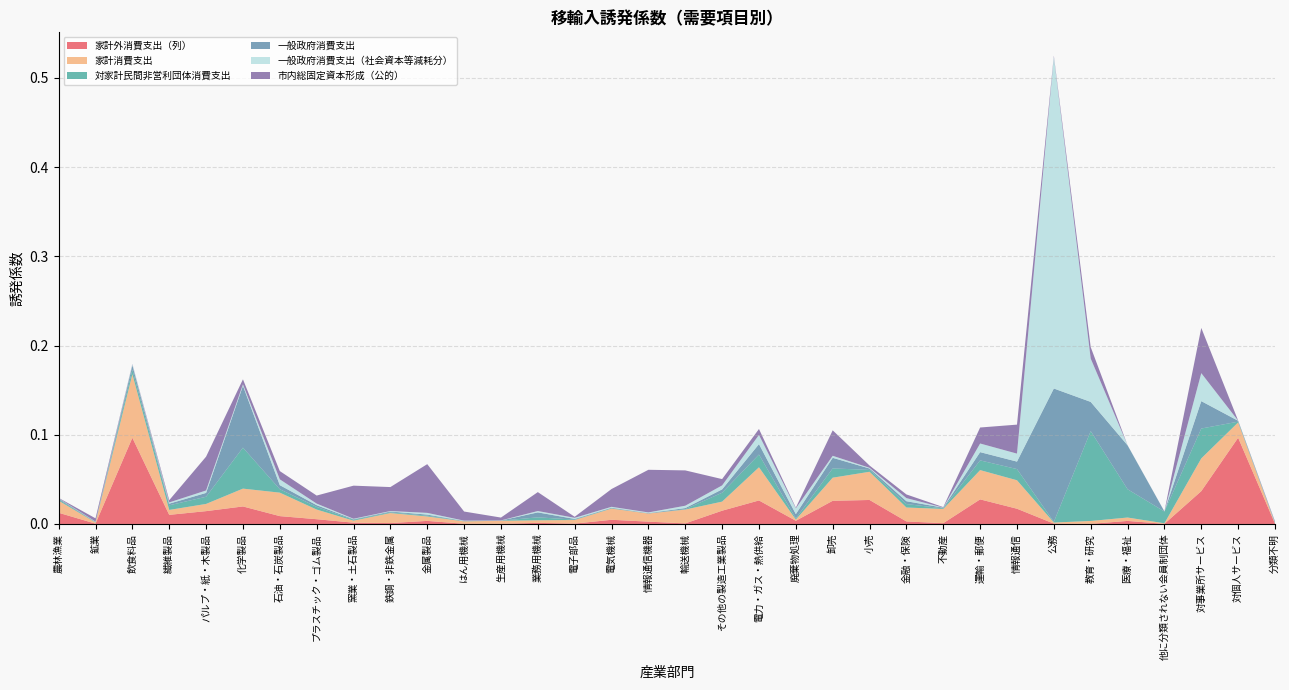

Reading left to right, list all the values displayed in this chart.

家計外消費支出（列）: 0.0	0.0	0.1	0.0	0.0	0.0	0.0	0.0	0.0	0.0	0.0	0.0	0.0	0.0	0.0	0.0	0.0	0.0	0.0	0.0	0.0	0.0	0.0	0.0	0.0	0.0	0.0	0.0	0.0	0.0	0.0	0.0	0.1	0.0
家計消費支出: 0.0	0.0	0.1	0.0	0.0	0.0	0.0	0.0	0.0	0.0	0.0	0.0	0.0	0.0	0.0	0.0	0.0	0.0	0.0	0.0	0.0	0.0	0.0	0.0	0.0	0.0	0.0	0.0	0.0	0.0	0.0	0.0	0.0	0.0
対家計民間非営利団体消費支出: 0.0	0.0	0.0	0.0	0.0	0.0	0.0	0.0	0.0	0.0	0.0	0.0	0.0	0.0	0.0	0.0	0.0	0.0	0.0	0.0	0.0	0.0	0.0	0.0	0.0	0.0	0.0	0.0	0.1	0.0	0.0	0.0	0.0	0.0
一般政府消費支出: 0.0	0.0	0.0	0.0	0.0	0.1	0.0	0.0	0.0	0.0	0.0	0.0	0.0	0.0	0.0	0.0	0.0	0.0	0.0	0.0	0.0	0.0	0.0	0.0	0.0	0.0	0.0	0.1	0.0	0.0	0.0	0.0	0.0	0.0
一般政府消費支出（社会資本等減耗分）: 0.0	0.0	0.0	0.0	0.0	0.0	0.0	0.0	0.0	0.0	0.0	0.0	0.0	0.0	0.0	0.0	0.0	0.0	0.0	0.0	0.0	0.0	0.0	0.0	0.0	0.0	0.0	0.4	0.0	0.0	0.0	0.0	0.0	0.0
市内総固定資本形成（公的）: 0.0	0.0	0.0	0.0	0.0	0.0	0.0	0.0	0.0	0.0	0.1	0.0	0.0	0.0	0.0	0.0	0.0	0.0	0.0	0.0	0.0	0.0	0.0	0.0	0.0	0.0	0.0	0.0	0.0	0.0	0.0	0.1	0.0	0.0